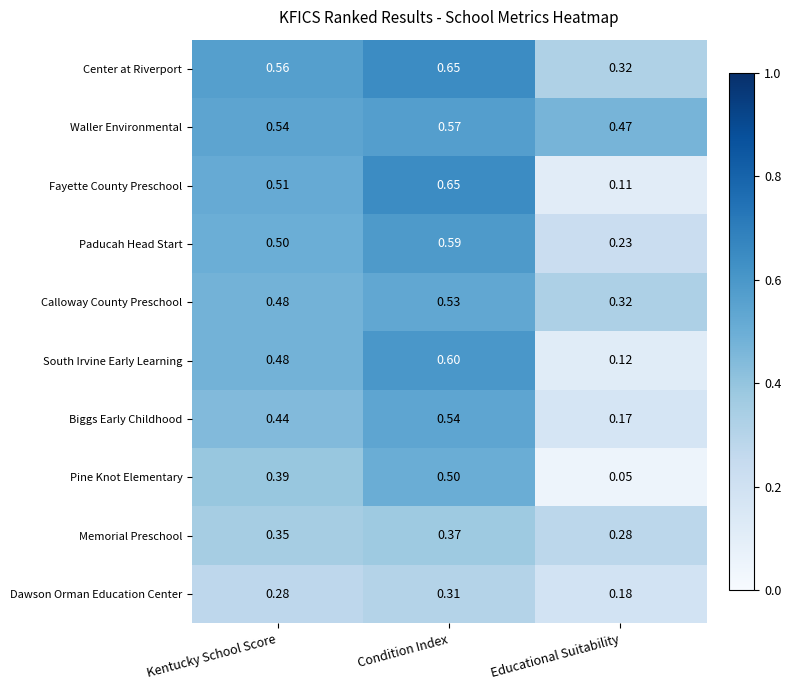

List the labels in order of Dawson Orman Education Center value, smallest first.

Educational Suitability, Kentucky School Score, Condition Index